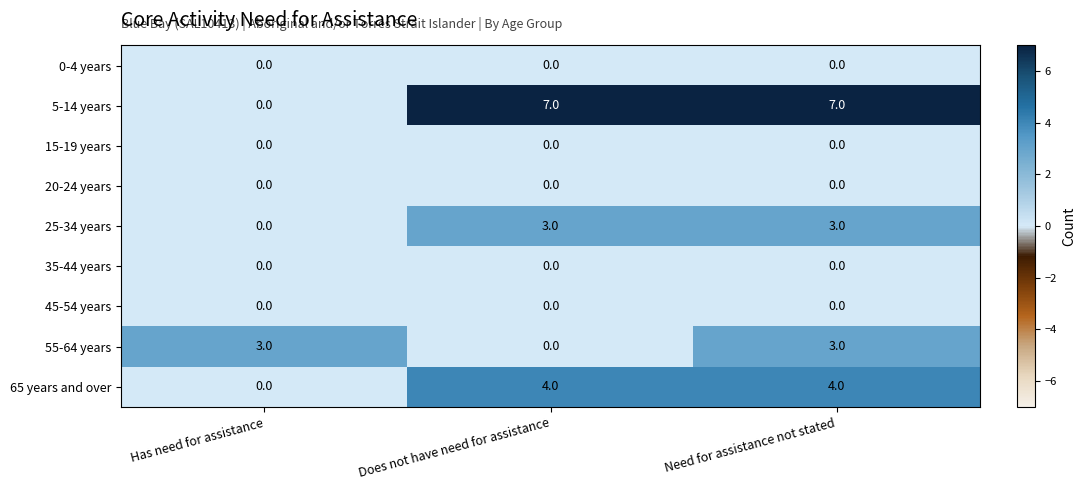

Which series has the widest spread of values?

5-14 years